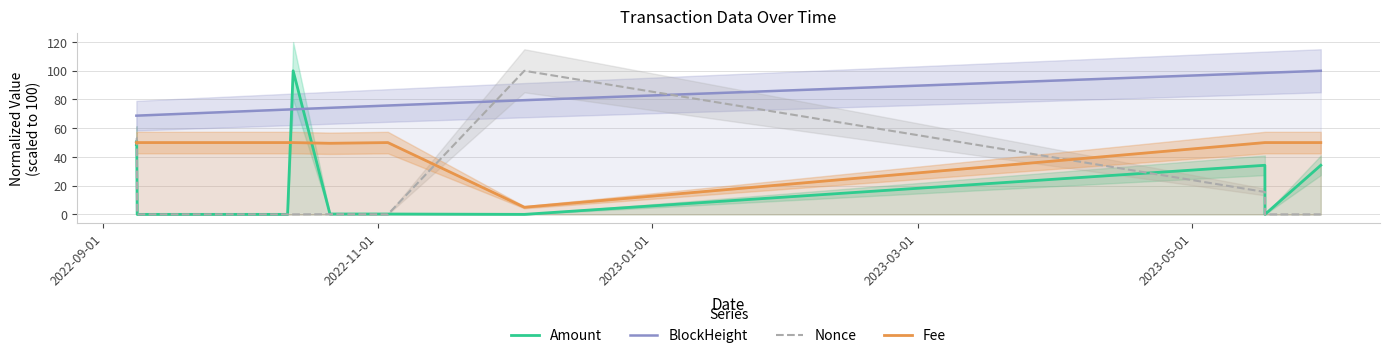

How many lines are shown in the chart?

4